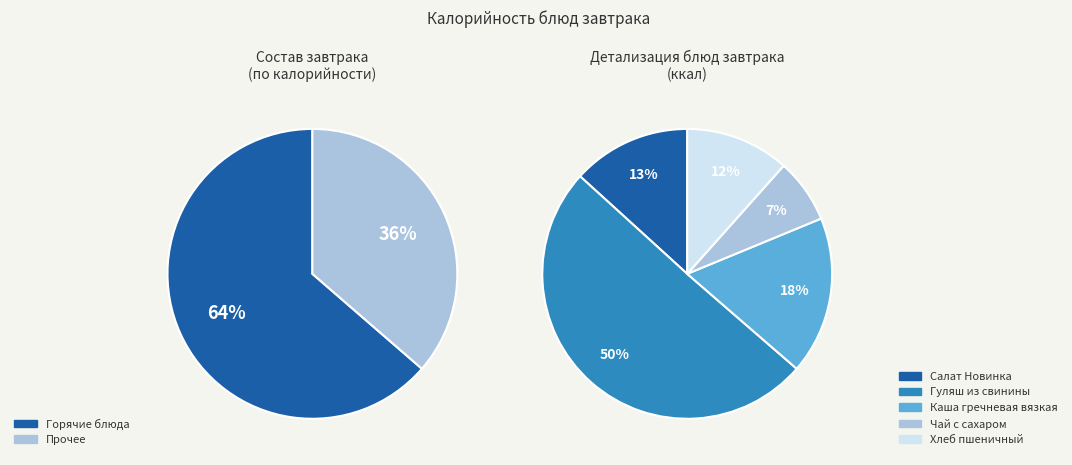

Which slice represents more than half of the pie?

Гуляш из свинины